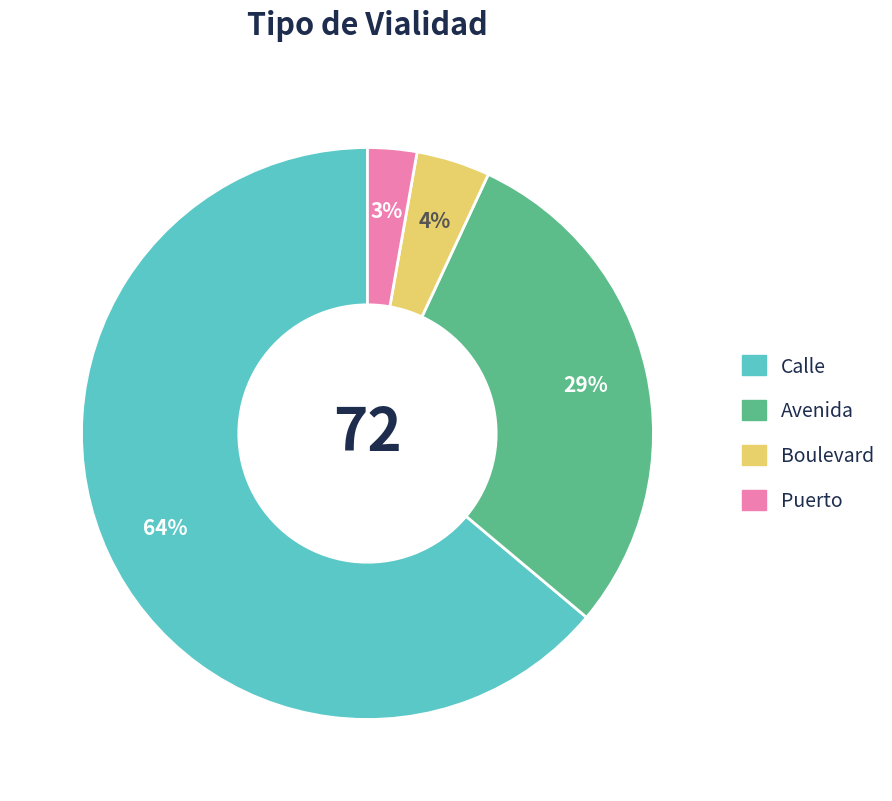

Do Puerto and Boulevard together represent more than half of the pie?

No